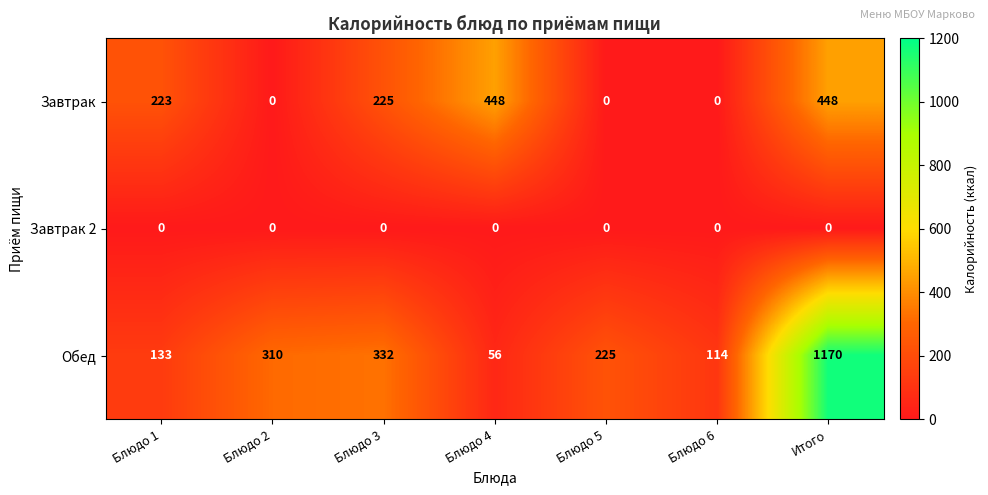

Where is Обед nearest to the value 613?

Блюдо 3